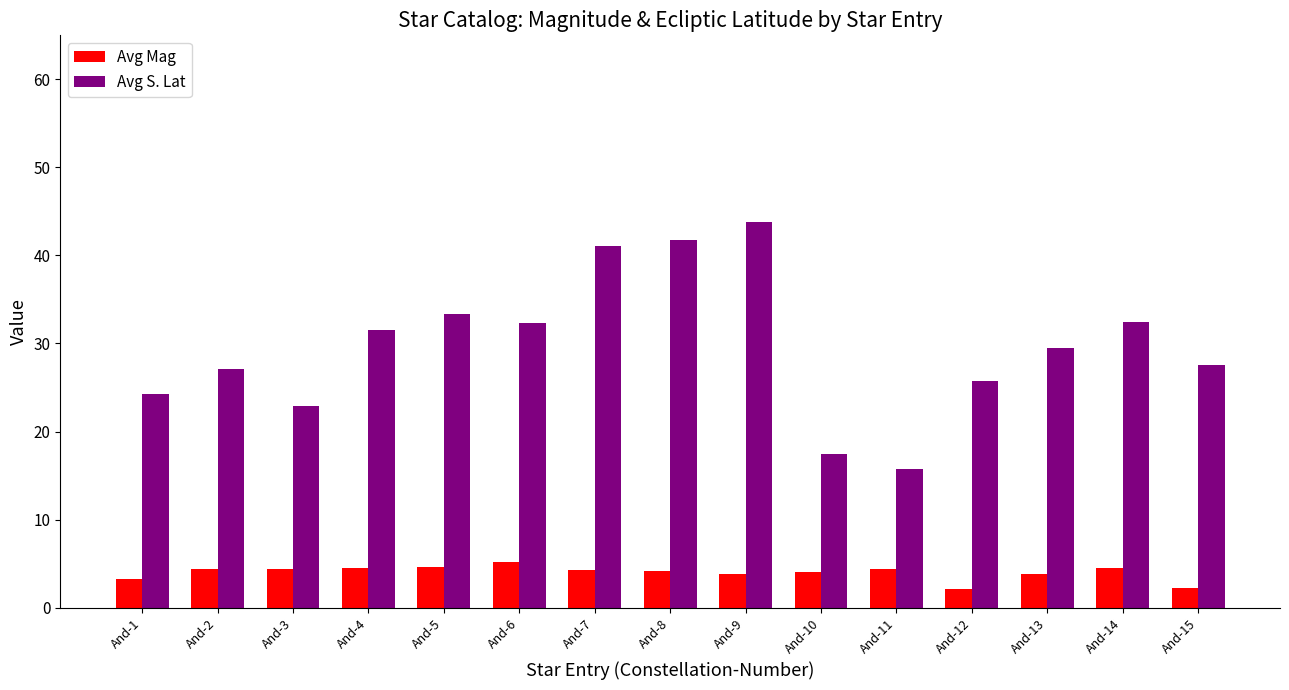

What is the difference between the highest and lowest values at And-6?

27.1